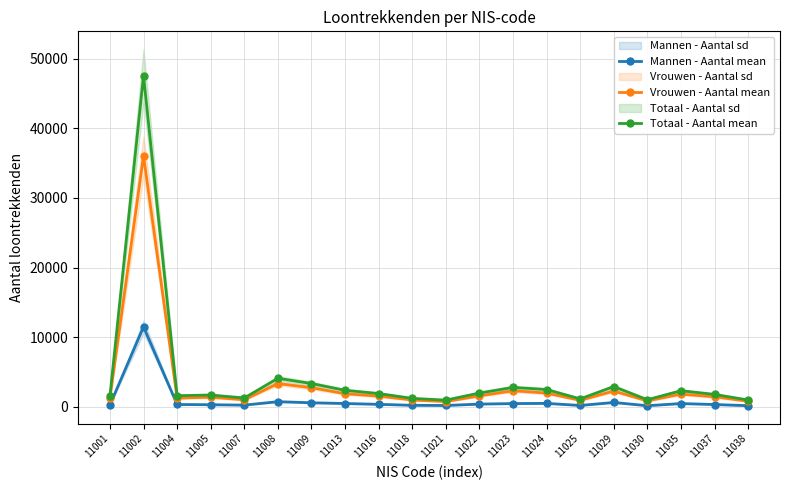

True or false: Vrouwen - Aantal mean and Mannen - Aantal mean intersect in this chart.

False